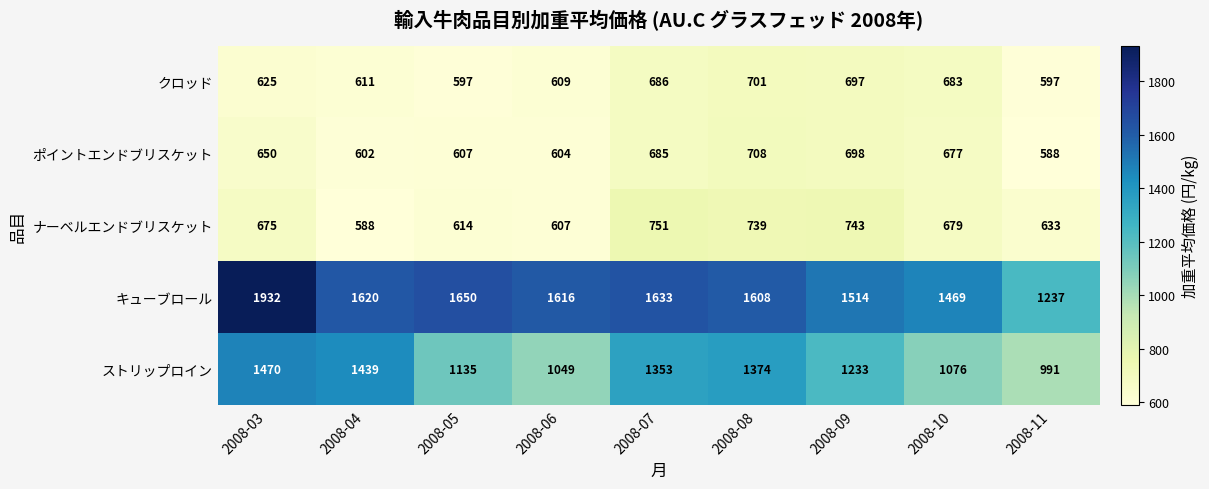

What is the sum of the キューブロール values at 2008-11 and 2008-06?

2853